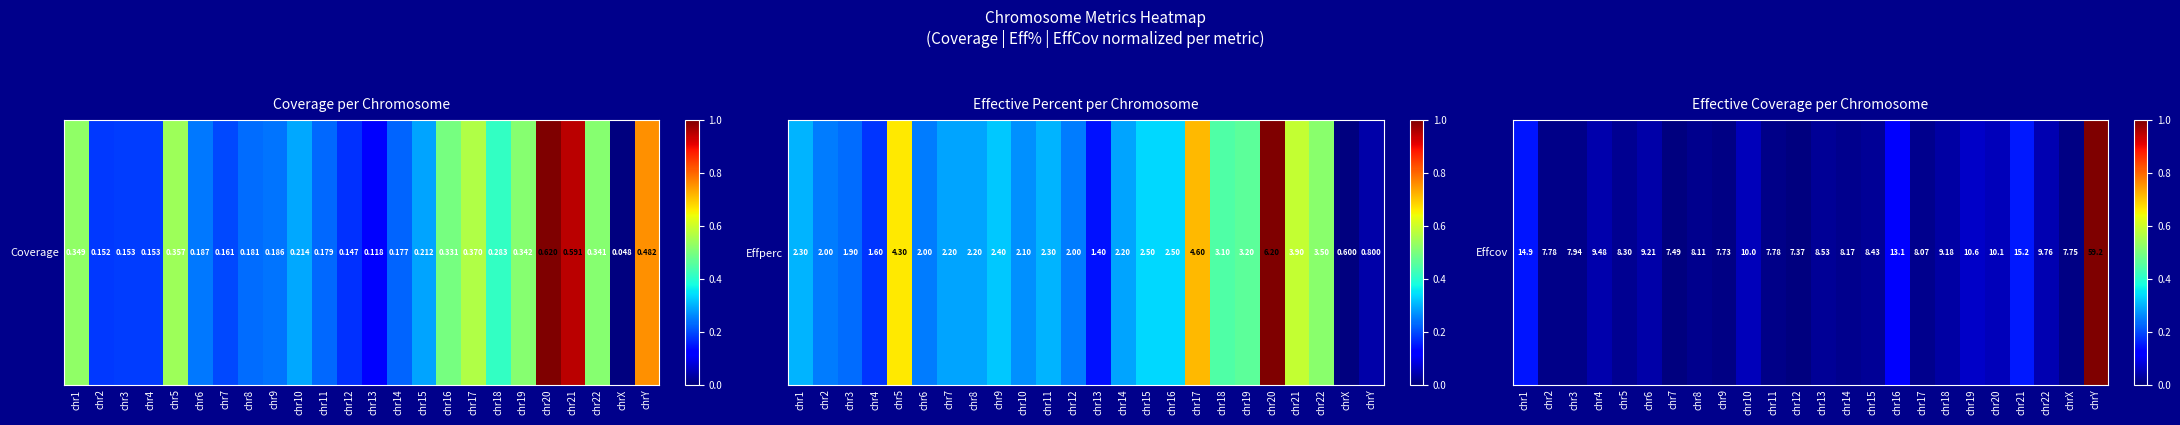

At which label is the value closest to 0?

chr12